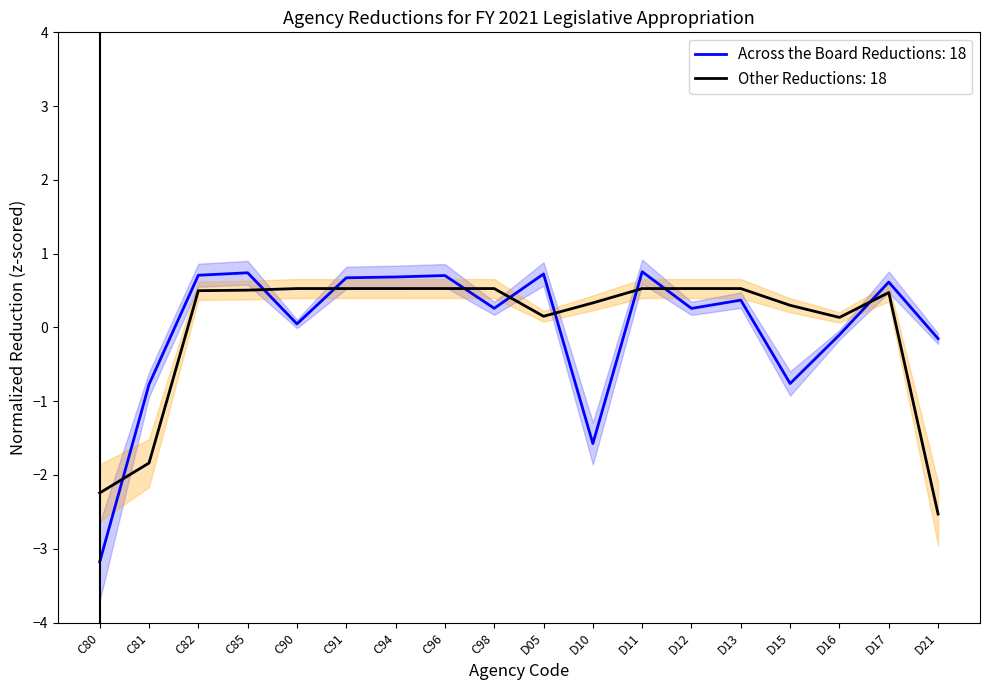

At which label does Other Reductions reach its peak?

C90